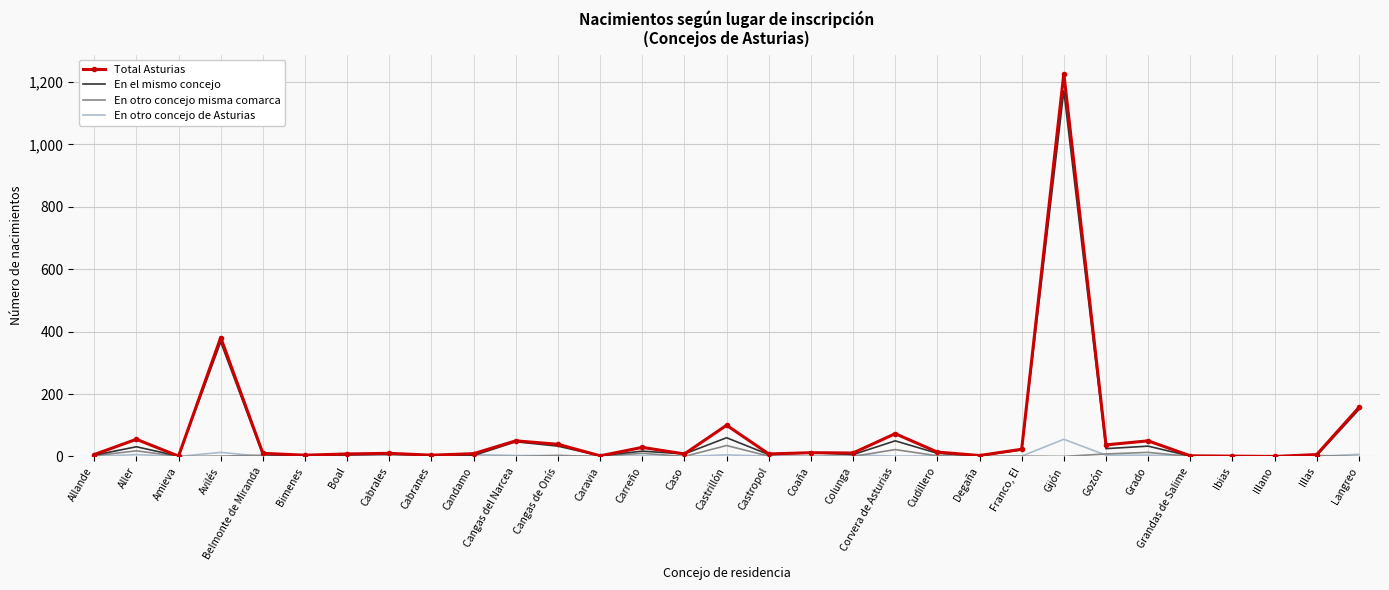

What position from the left is Boal?

7